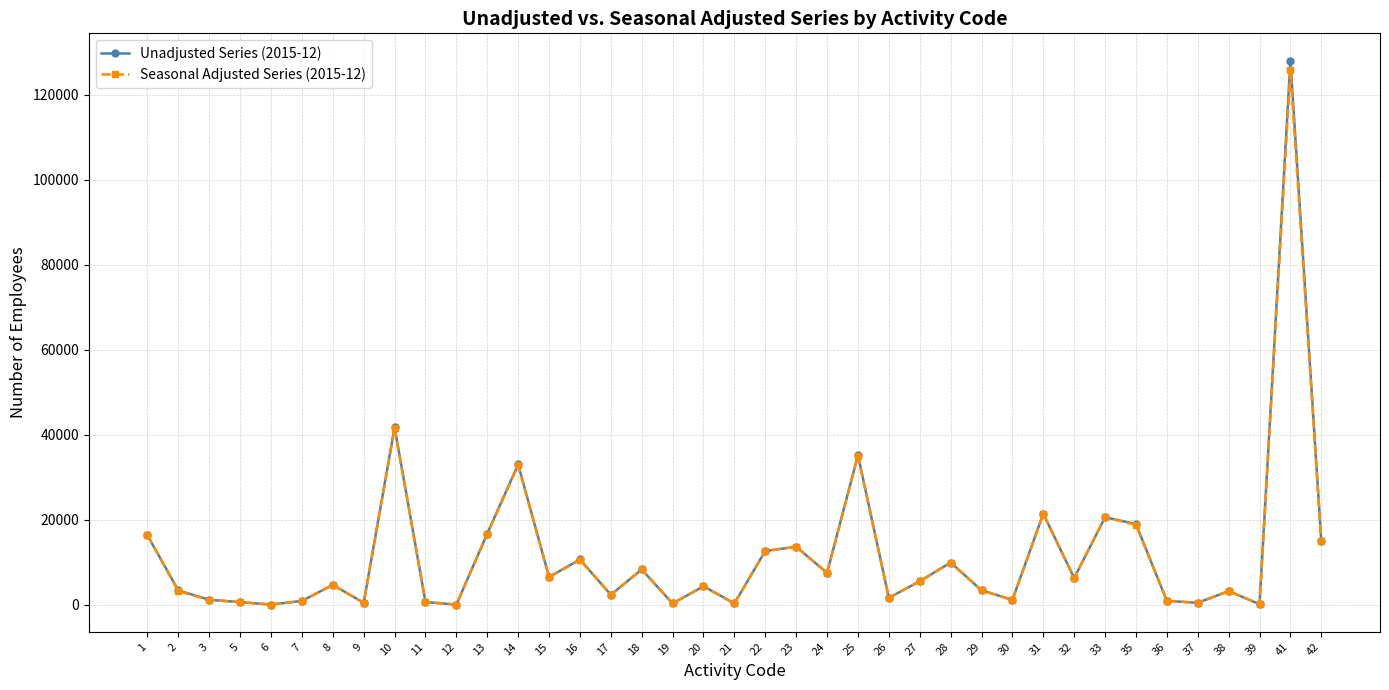

At which label is Seasonal Adjusted Series (2015-12) closest to 62931?

10